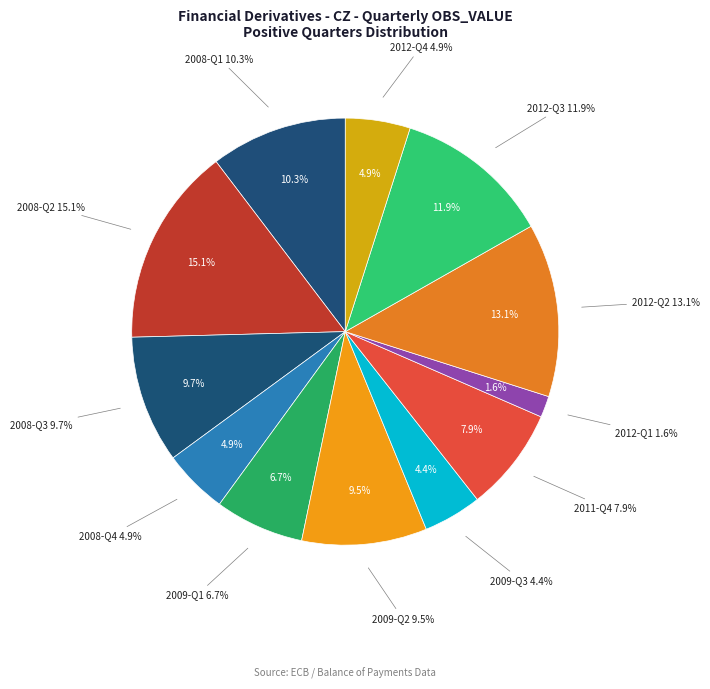

To the nearest percent, what is the combined percentage of 2012-Q1 and 2008-Q1?

12%